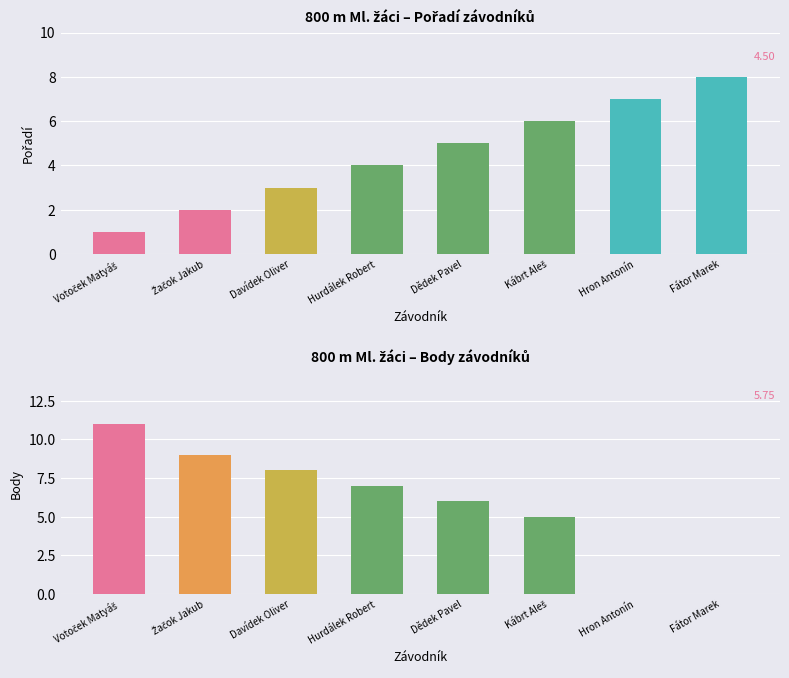

Between Votoček Matyáš and Dědek Pavel, which is larger?

Dědek Pavel